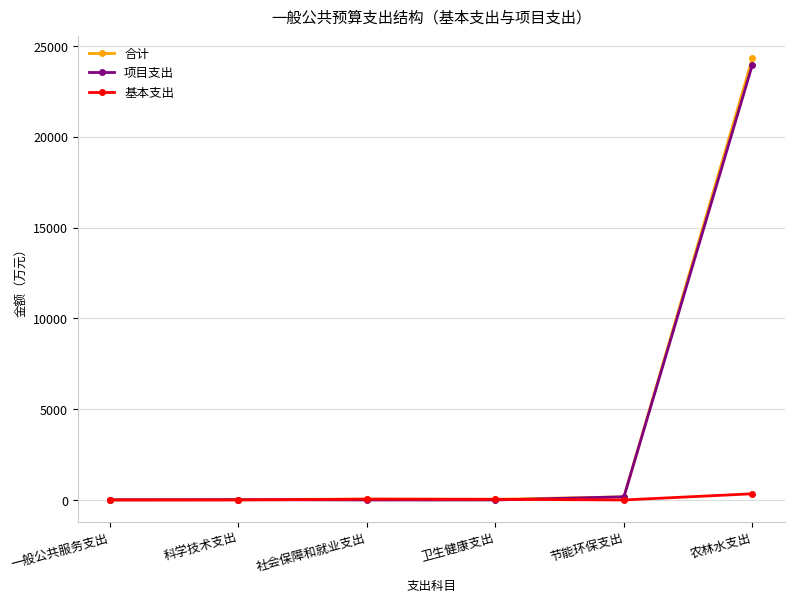

Does the chart display data point markers on the line(s)?

Yes